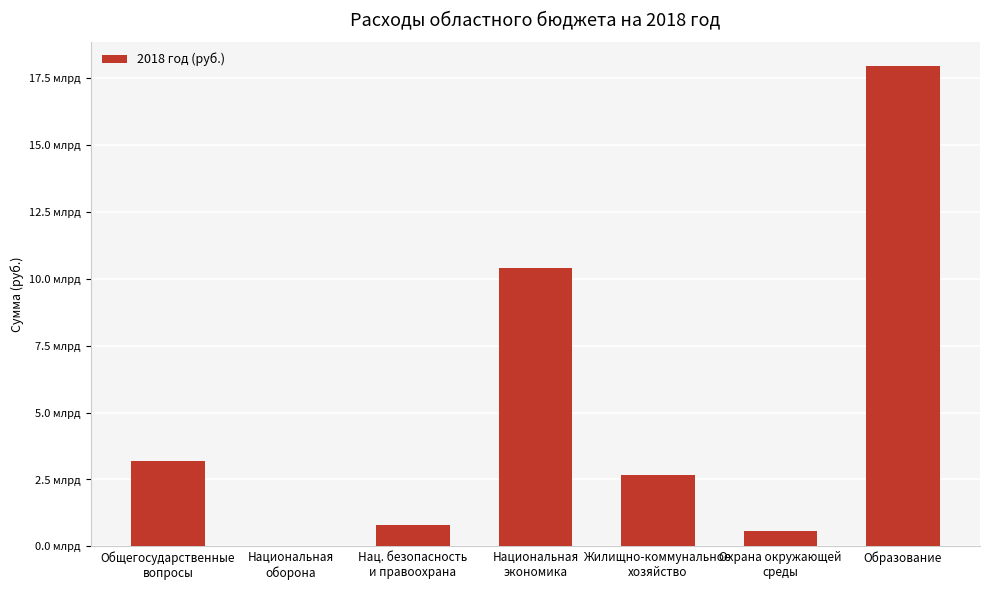

How many values exceed 2649801467?

3